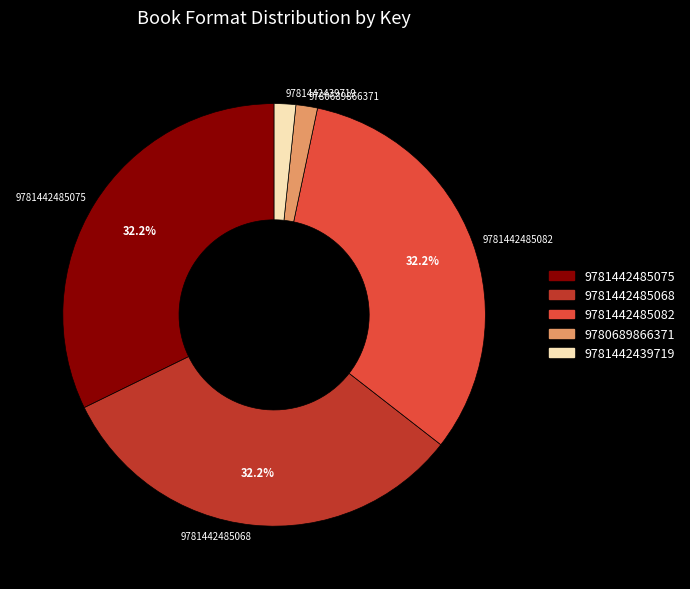

To the nearest percent, what portion does 9781442485075 represent?

32%